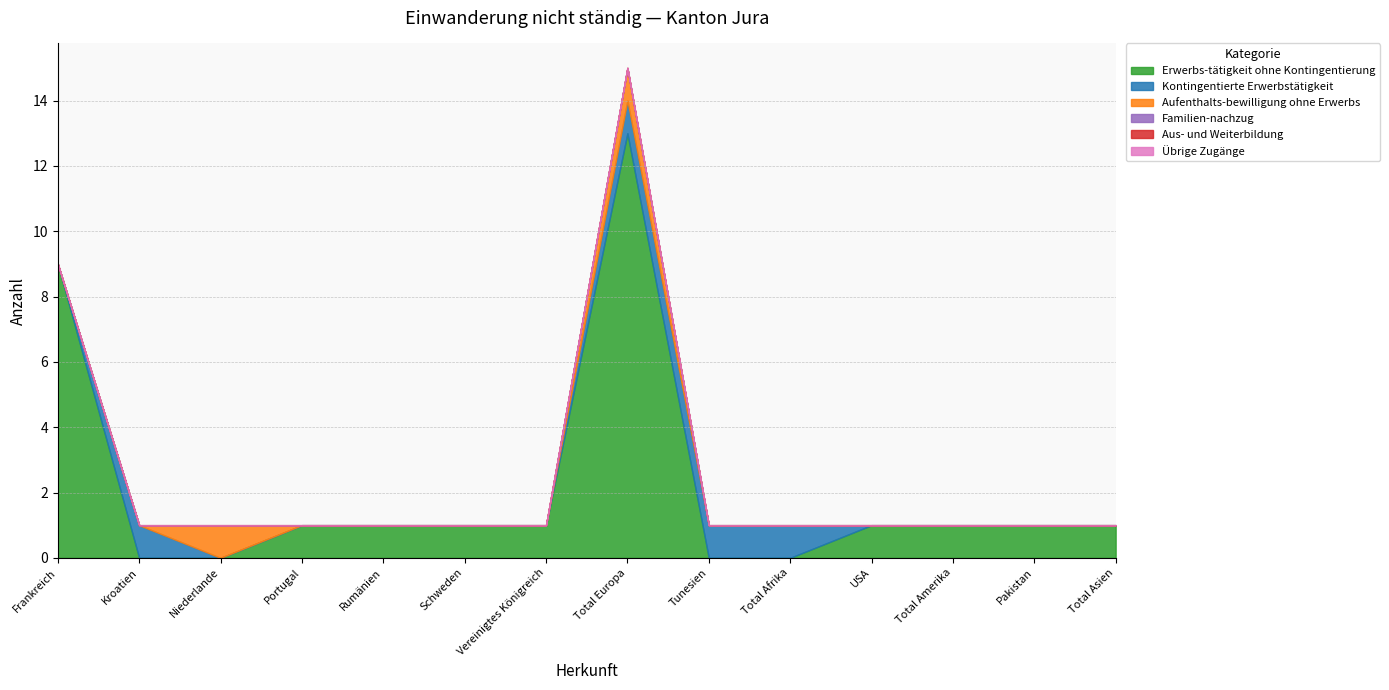

What is the maximum value shown in the chart?

13